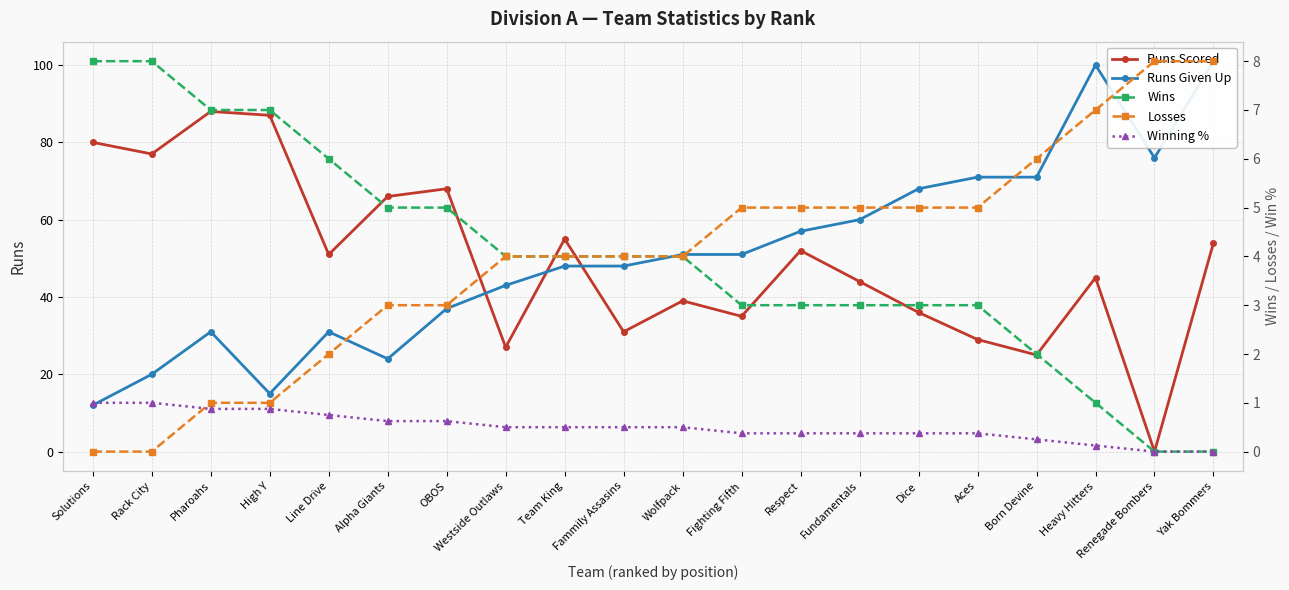

At which category is the sum across all series the highest?

Yak Bommers